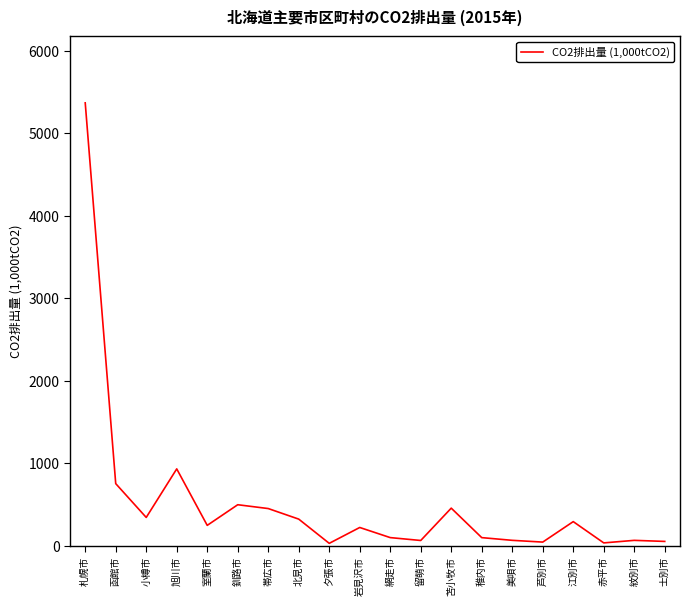

True or false: there are more than 2 points higher than both neighbors.

True